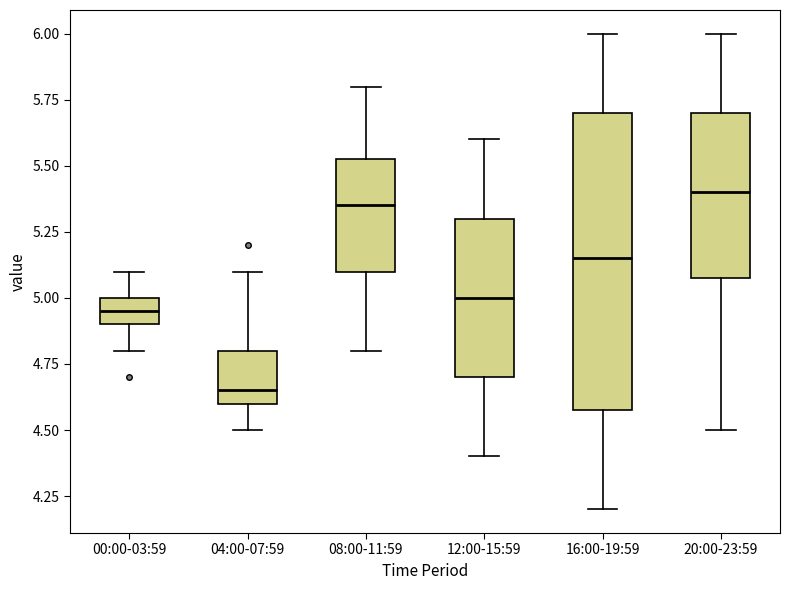

Reading left to right, transcribe this box plot: for each box, give where its median line is, the range the box spans, and where its two whiskers end, as read against the y-axis. The values are not printed on the chart, so give them approximately, as read against the axis.

00:00-03:59: median 4.95, box 4.90 to 5.00, whiskers 4.80 to 5.10
04:00-07:59: median 4.65, box 4.60 to 4.80, whiskers 4.50 to 5.10
08:00-11:59: median 5.35, box 5.10 to 5.55, whiskers 4.80 to 5.80
12:00-15:59: median 5.00, box 4.70 to 5.30, whiskers 4.40 to 5.60
16:00-19:59: median 5.15, box 4.60 to 5.70, whiskers 4.20 to 6.00
20:00-23:59: median 5.40, box 5.10 to 5.70, whiskers 4.50 to 6.00